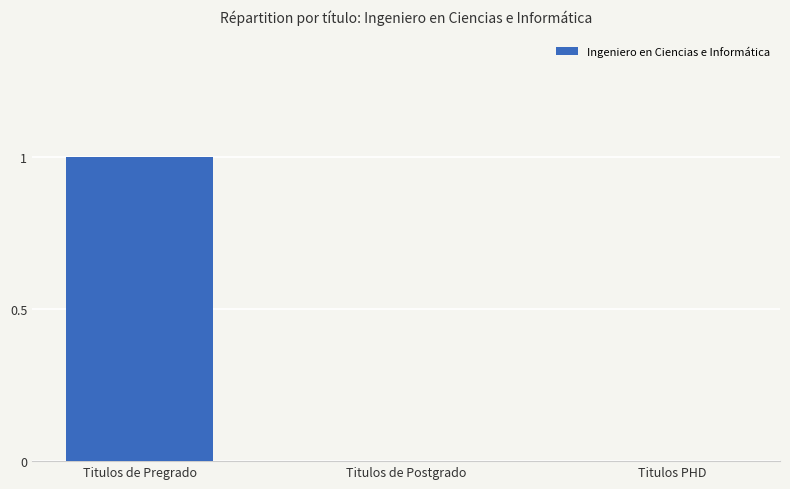

How many data points does each series have?

3